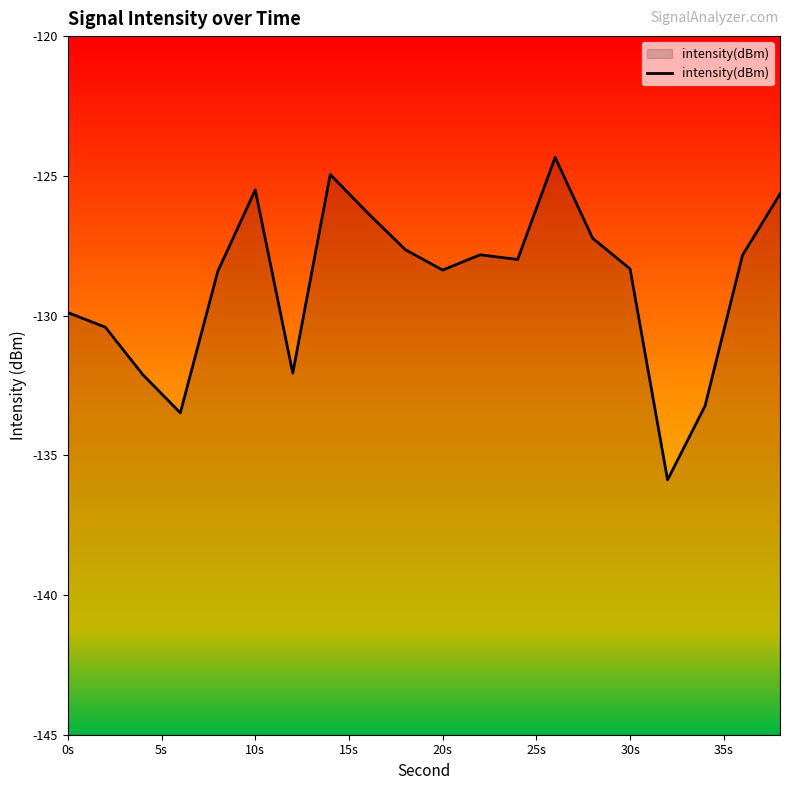

Read the value at 10s.

-125.5